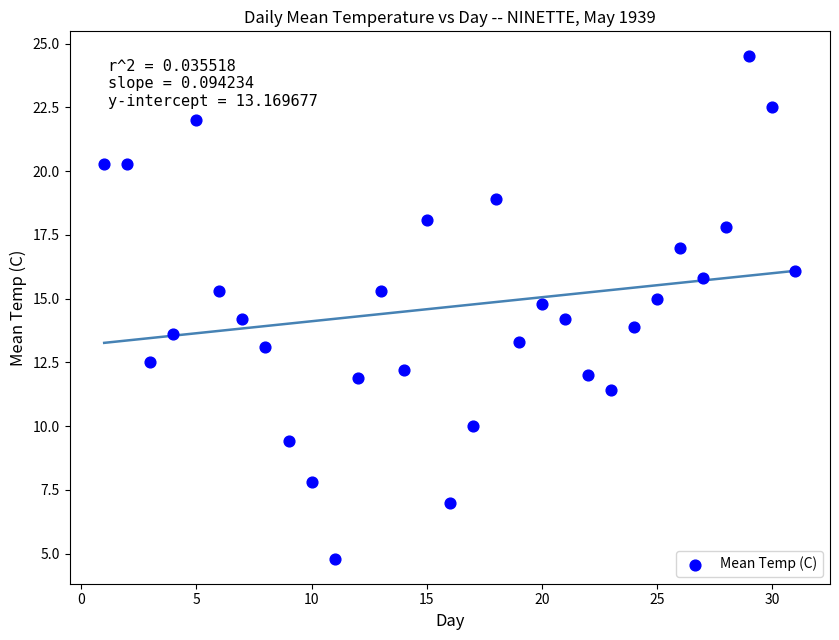

What is the range of Y values (max minus min)?

19.7